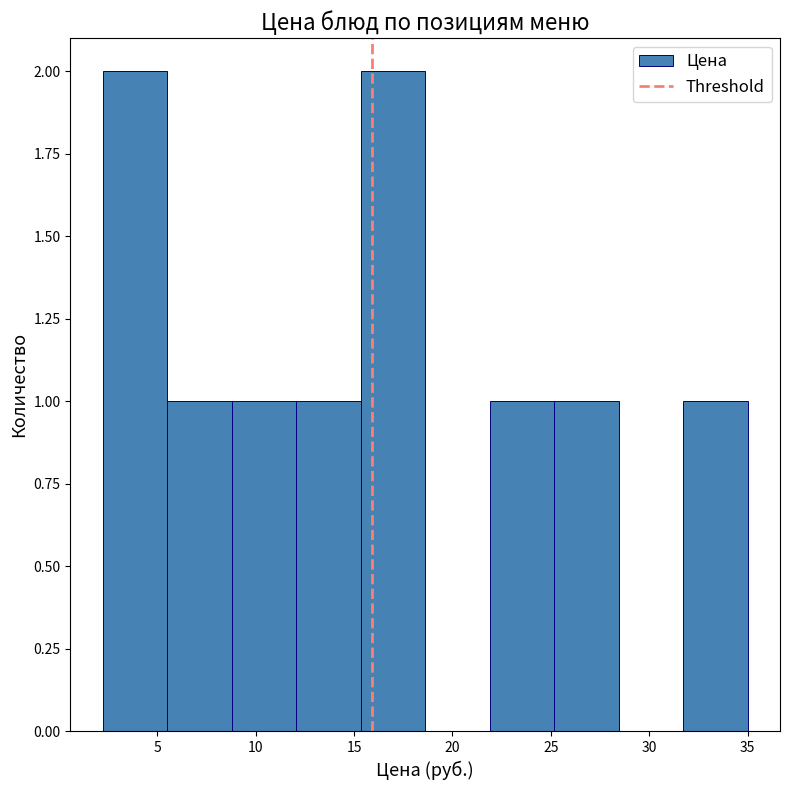

Reading left to right, transcribe this chart: for each bar, give the range it covers on the x-axis and its height. Neither the bar edges nor the heights are printed on the chart, so give them approximately, as read against the axes.

2.0 to 5.5: 2
5.5 to 9.0: 1
9.0 to 12.0: 1
12.0 to 15.5: 1
15.5 to 18.5: 2
18.5 to 22.0: 0
22.0 to 25.0: 1
25.0 to 28.5: 1
28.5 to 31.5: 0
31.5 to 35.0: 1